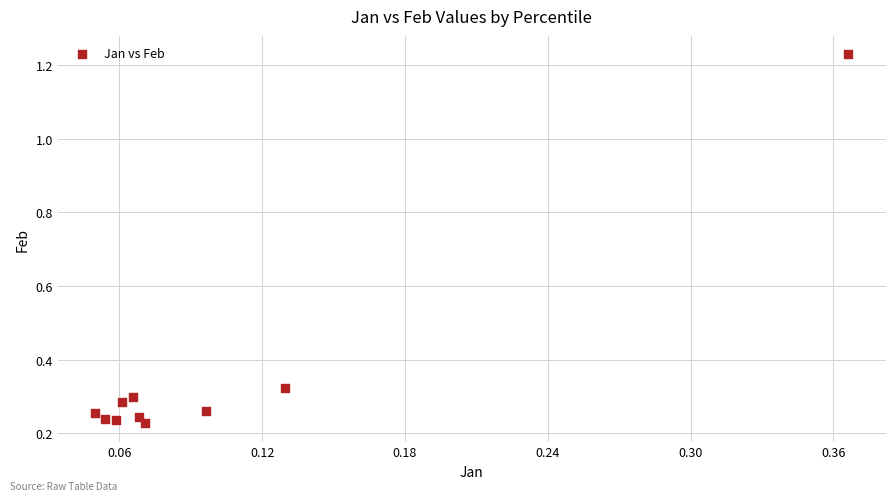

What is the average Y value?

0.4